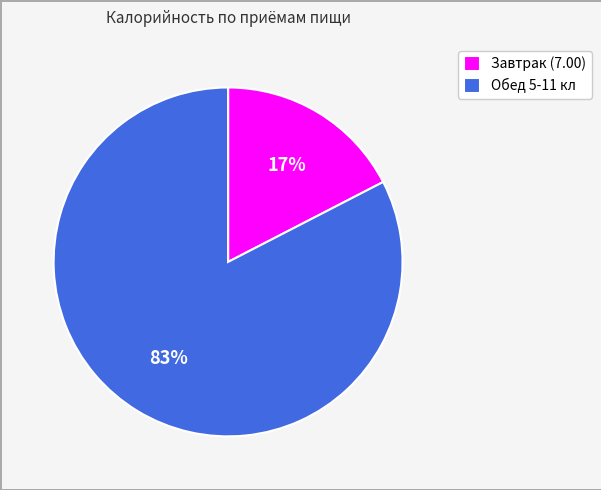

Which category has the smallest portion of the pie?

Завтрак (7.00)